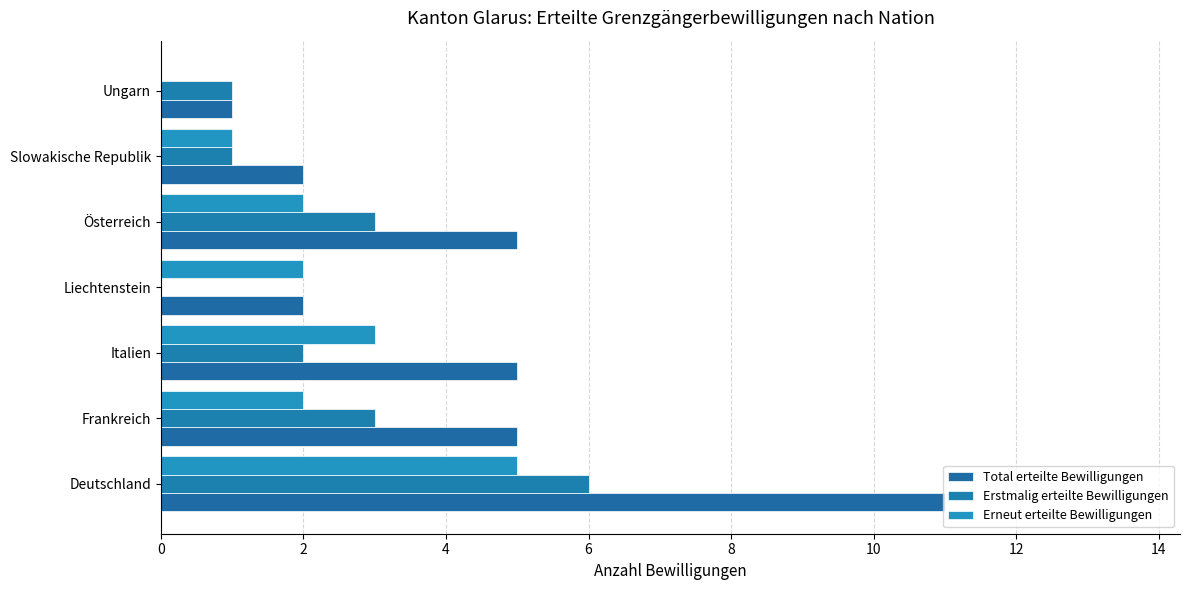

Is it true that Erstmalig erteilte Bewilligungen equals 6 at 0?

True